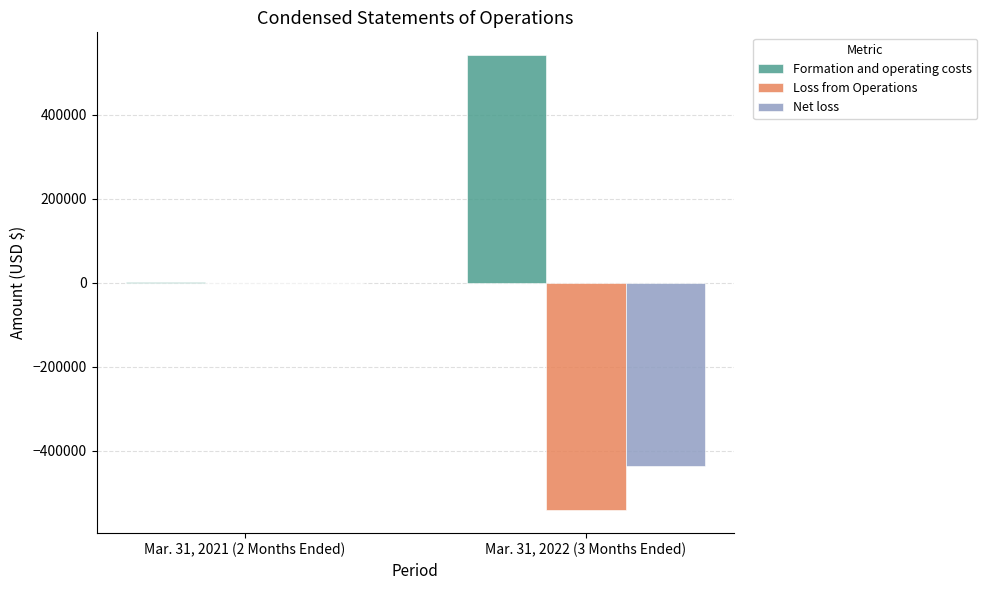

How many series are shown in this chart?

3